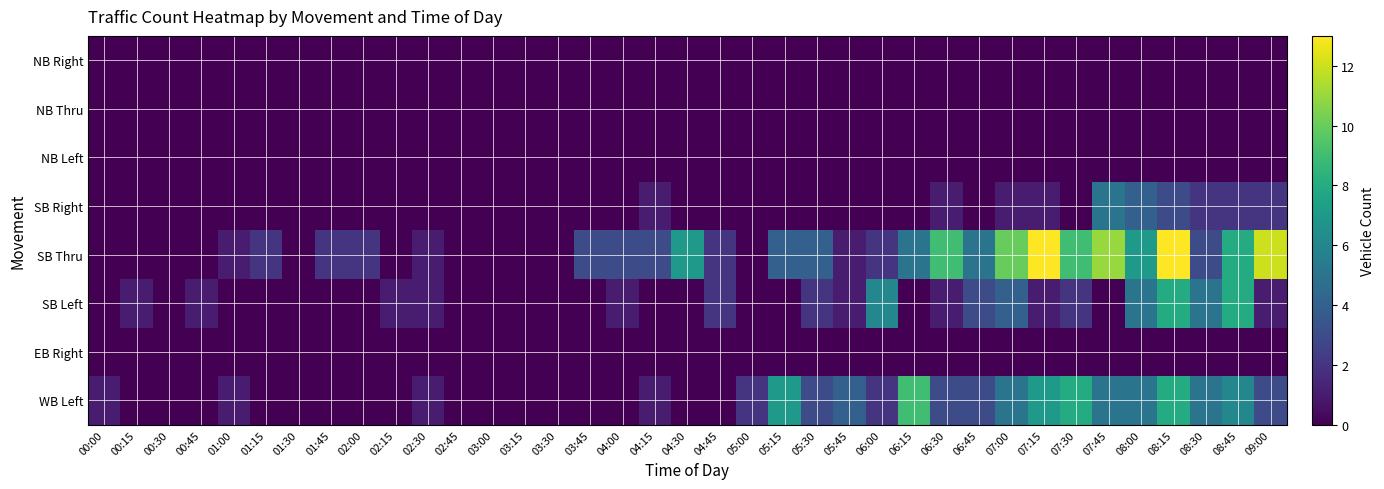

What is the greatest value displayed?

13